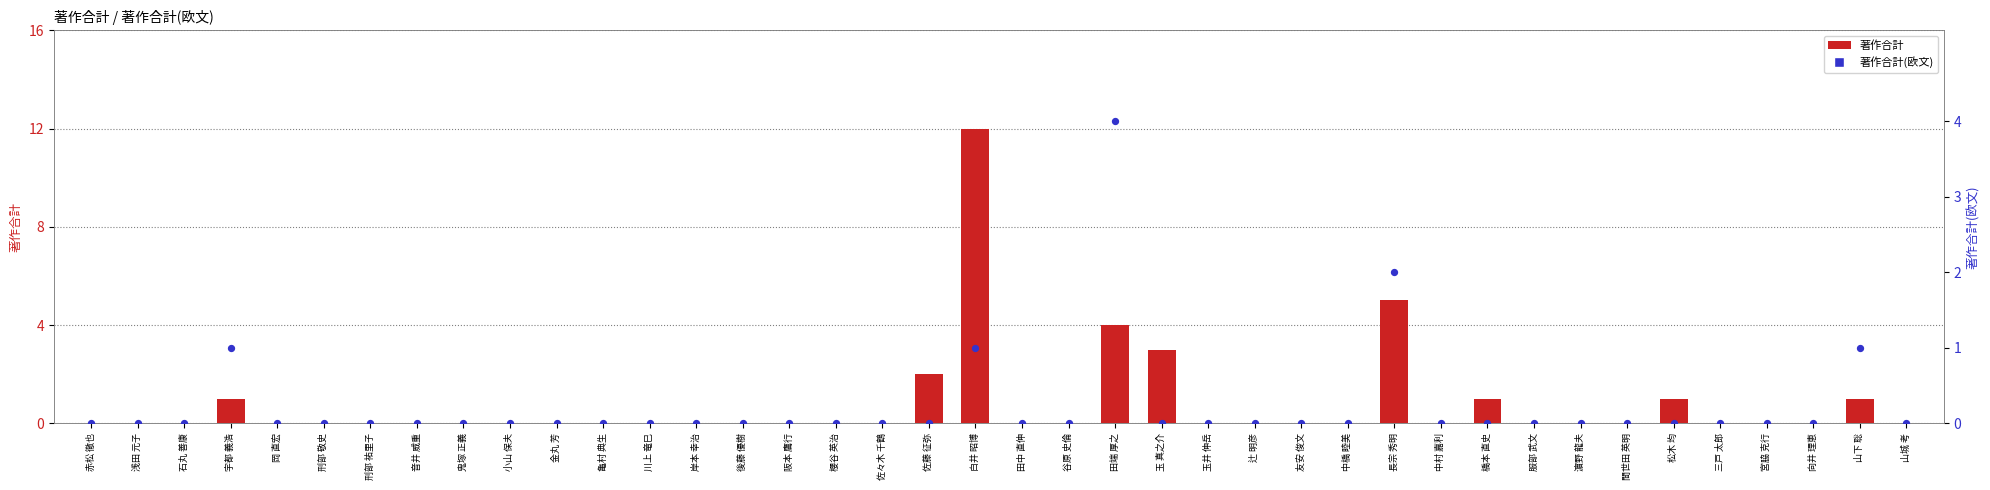

What are all the series names shown in the legend?

著作合計, 著作合計(欧文)